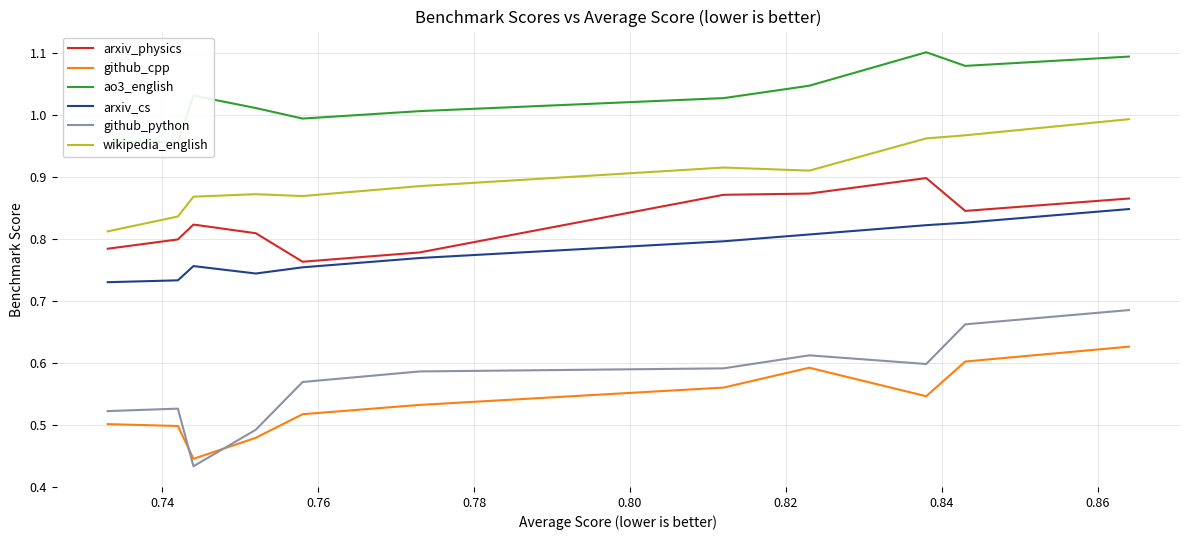

True or false: wikipedia_english and arxiv_cs intersect in this chart.

False